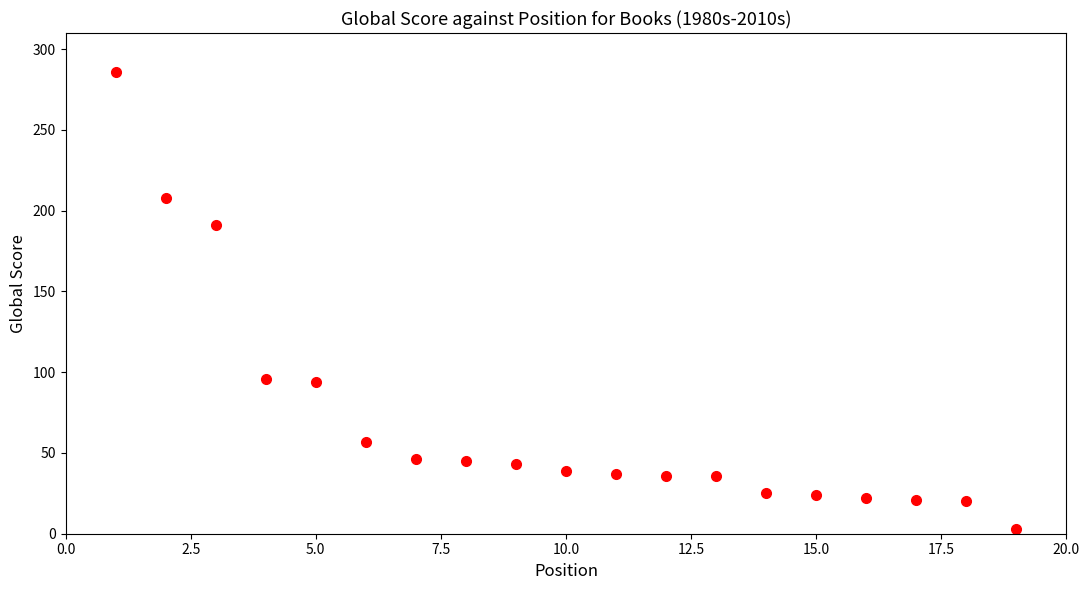

What is the range of X values (max minus min)?

18